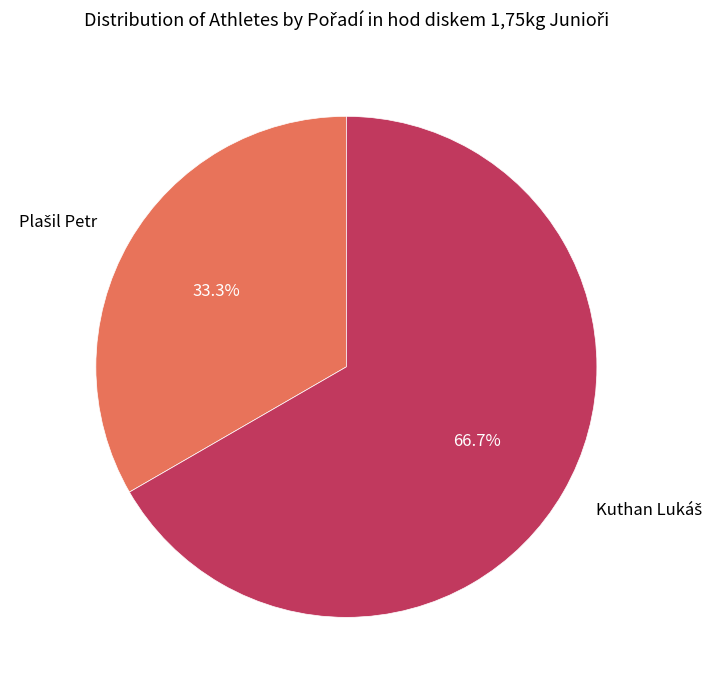

Does any single category account for the majority?

Yes